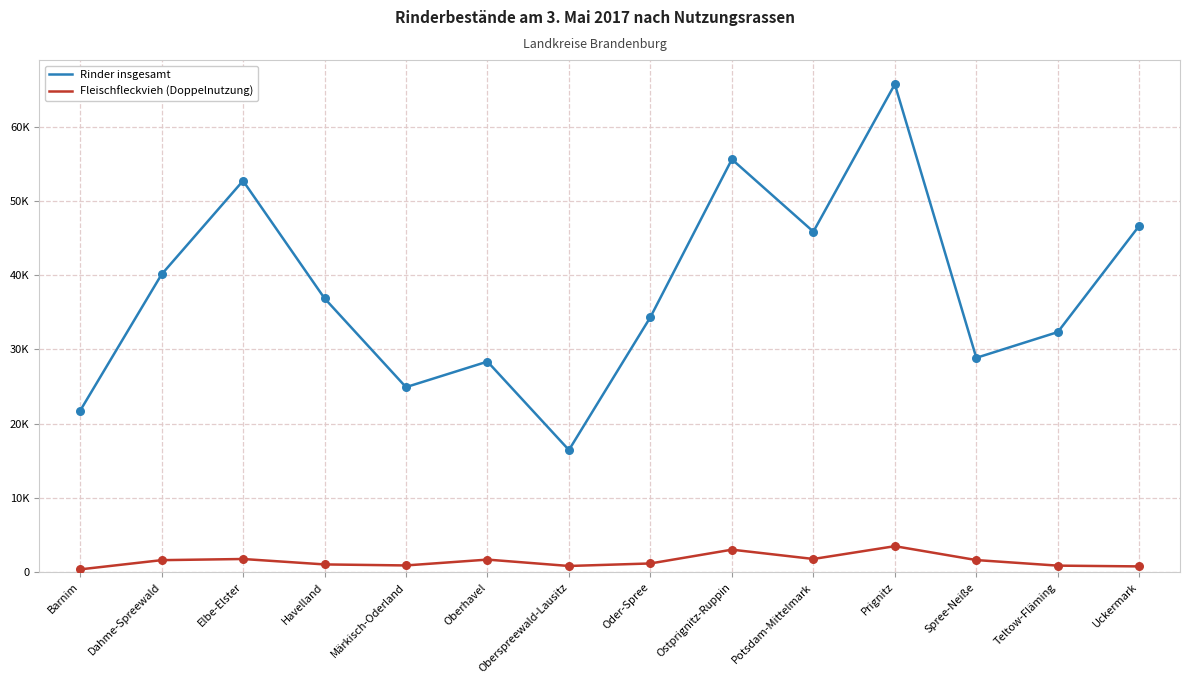

What are all the series names shown in the legend?

Rinder insgesamt, Fleischfleckvieh (Doppelnutzung)